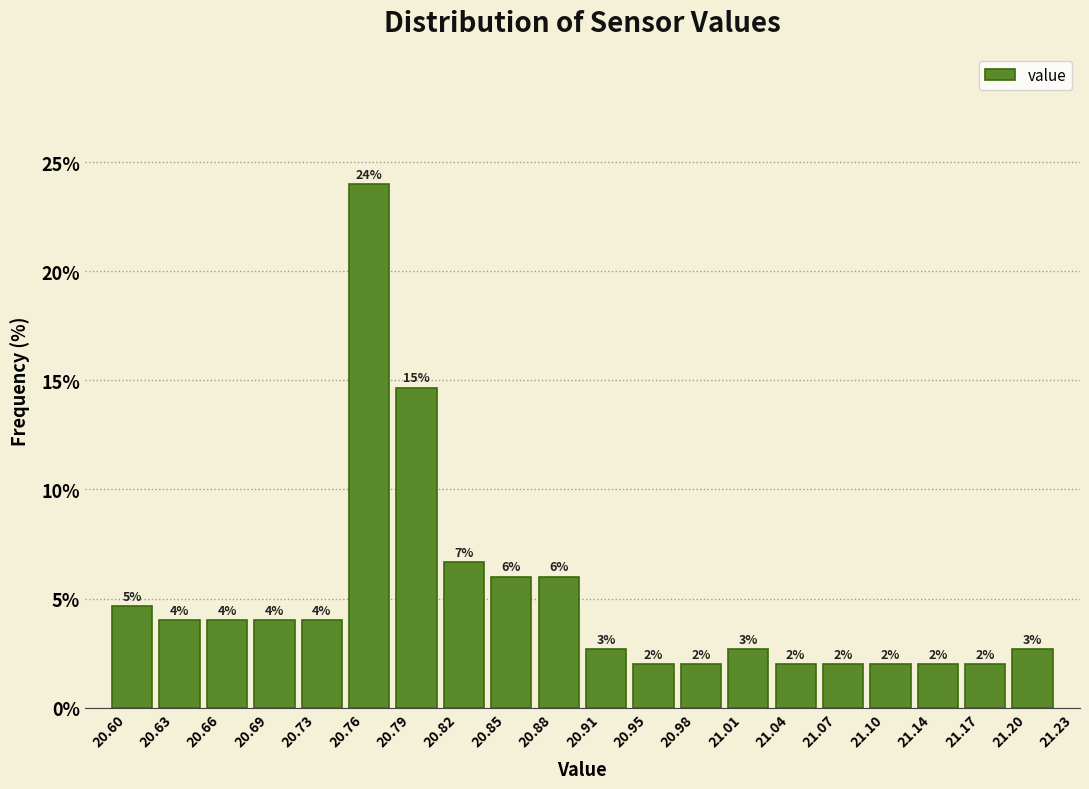

Which range on the x-axis has the tallest bar?

20.76 to 20.79